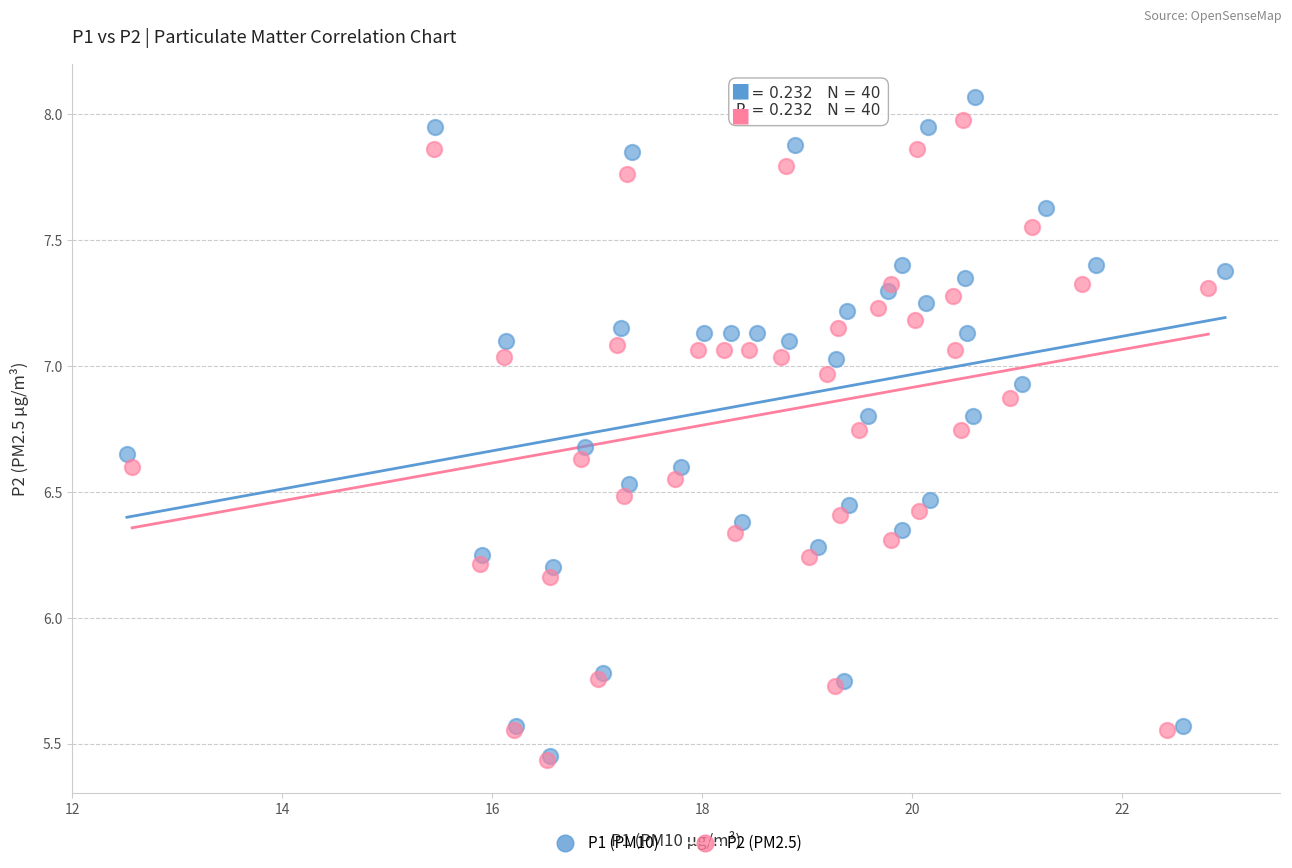

Which series has the largest Y range (max minus min)?

P1 (PM10)